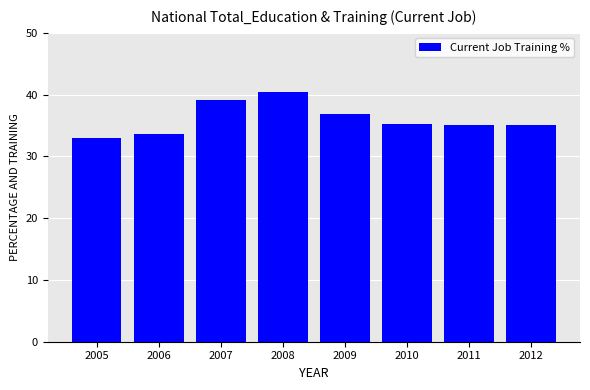

Which category has the highest value across all series?

2008